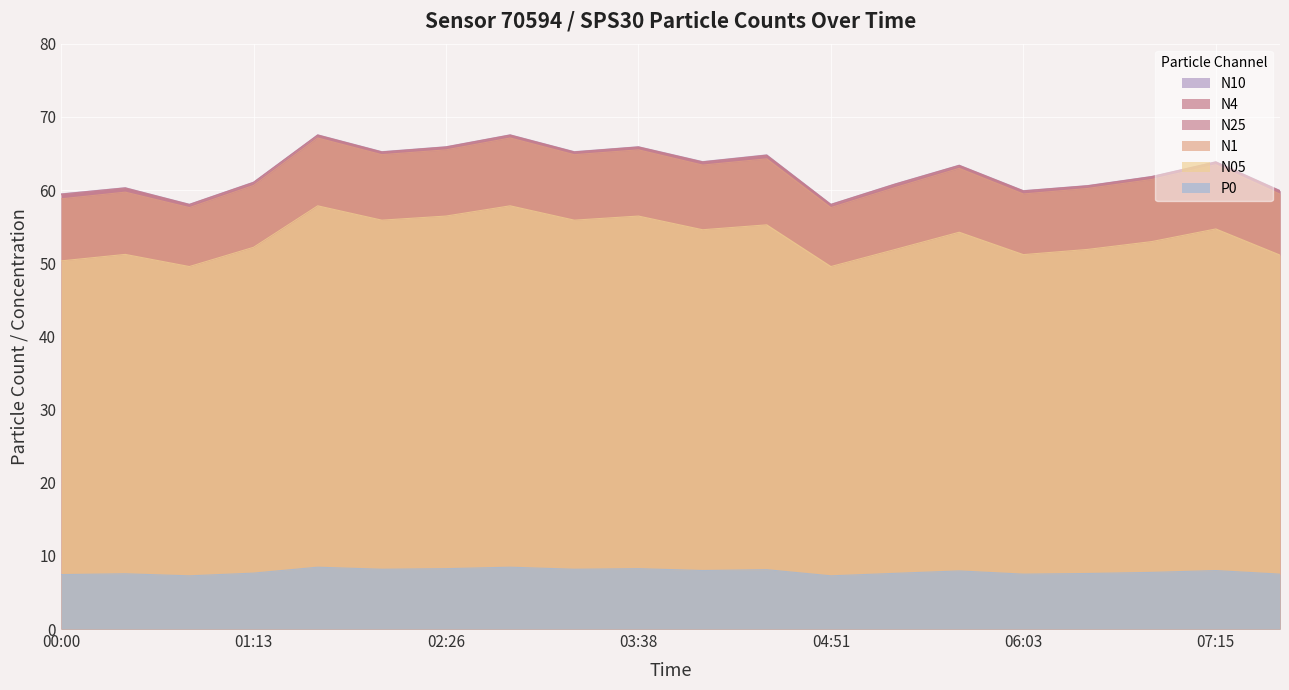

At which category is the sum across all series the highest?

01:37